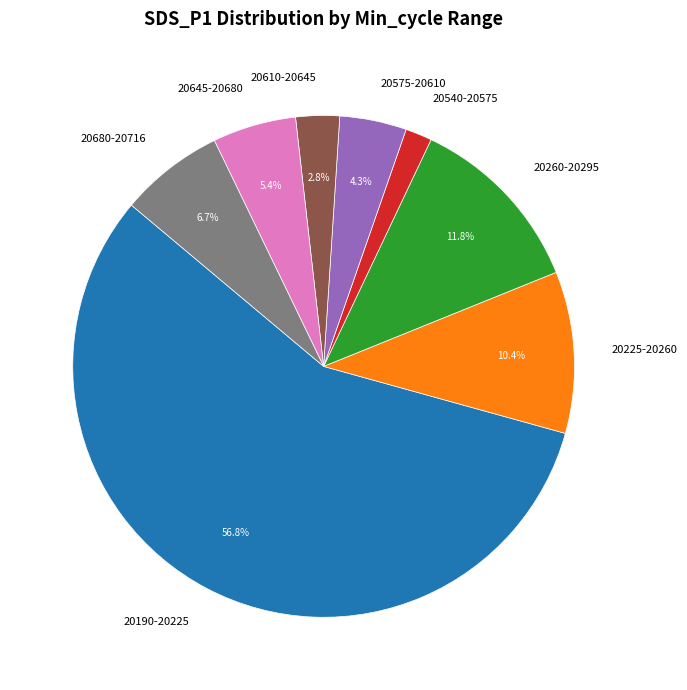

Is there a majority slice in this chart?

Yes